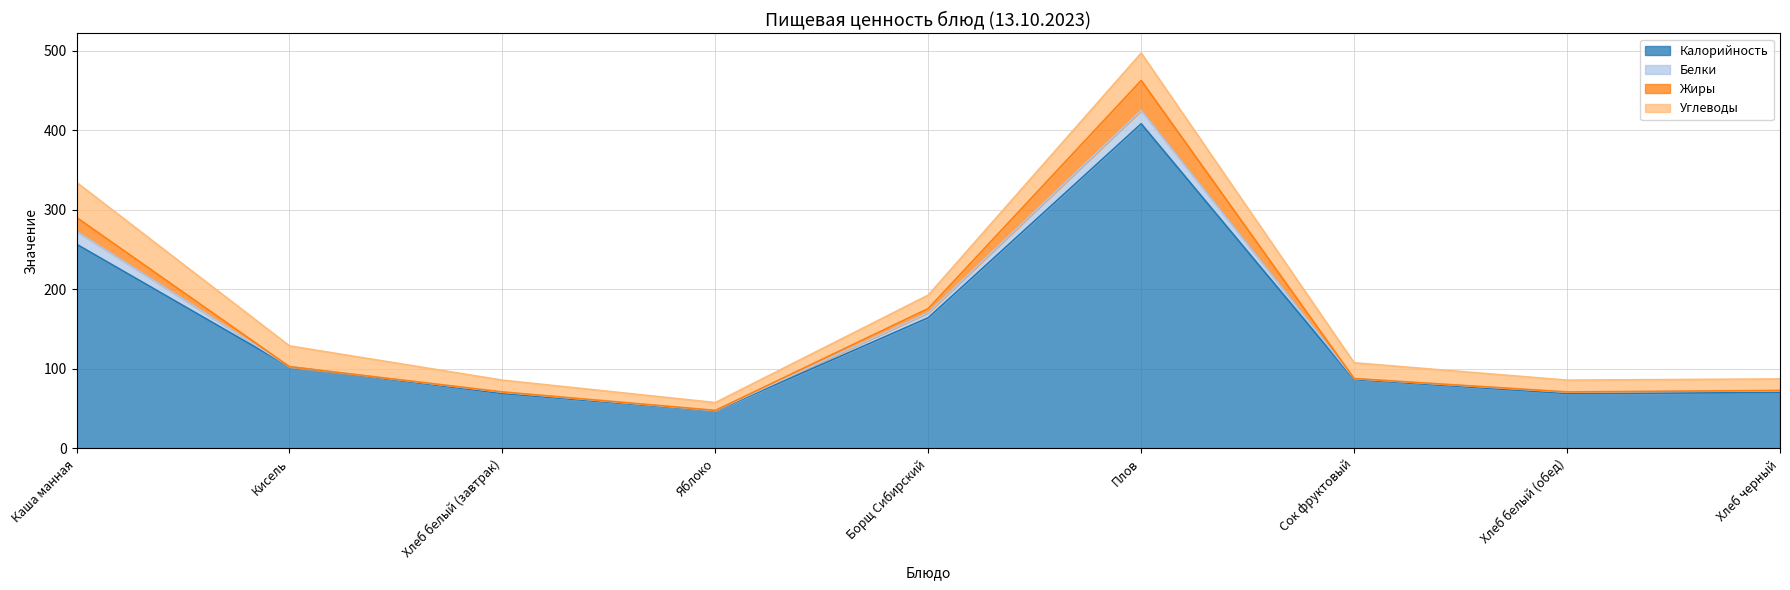

At which category does Калорийность reach its first local valley?

Яблоко